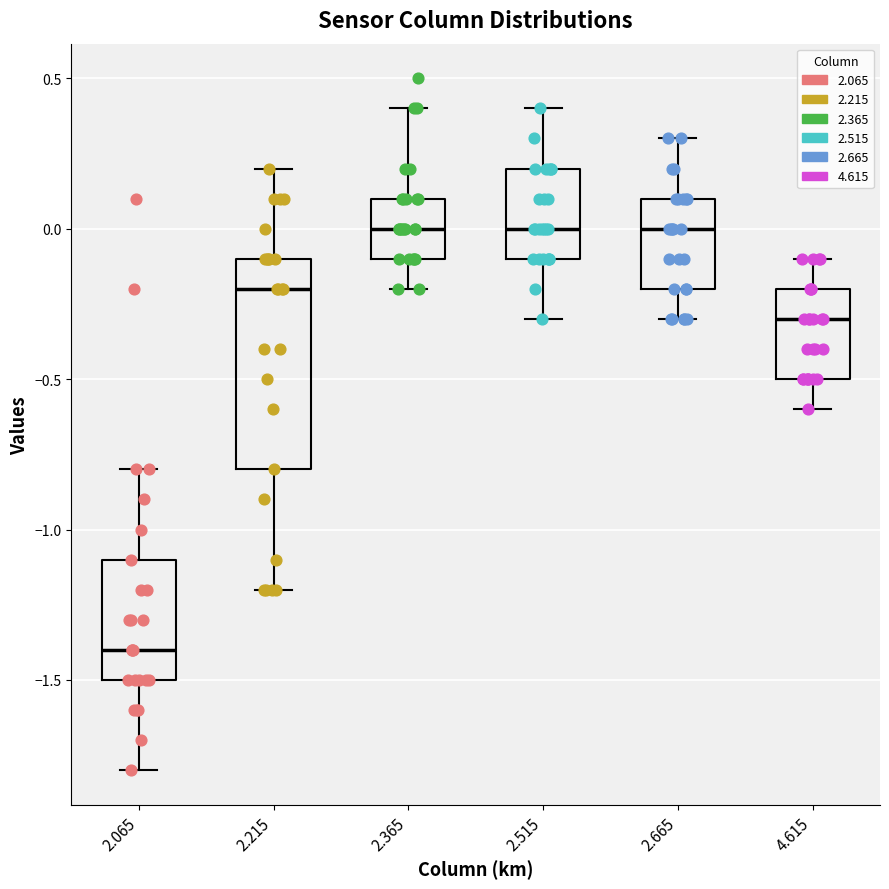

Which box has the lowest median line?

2.065